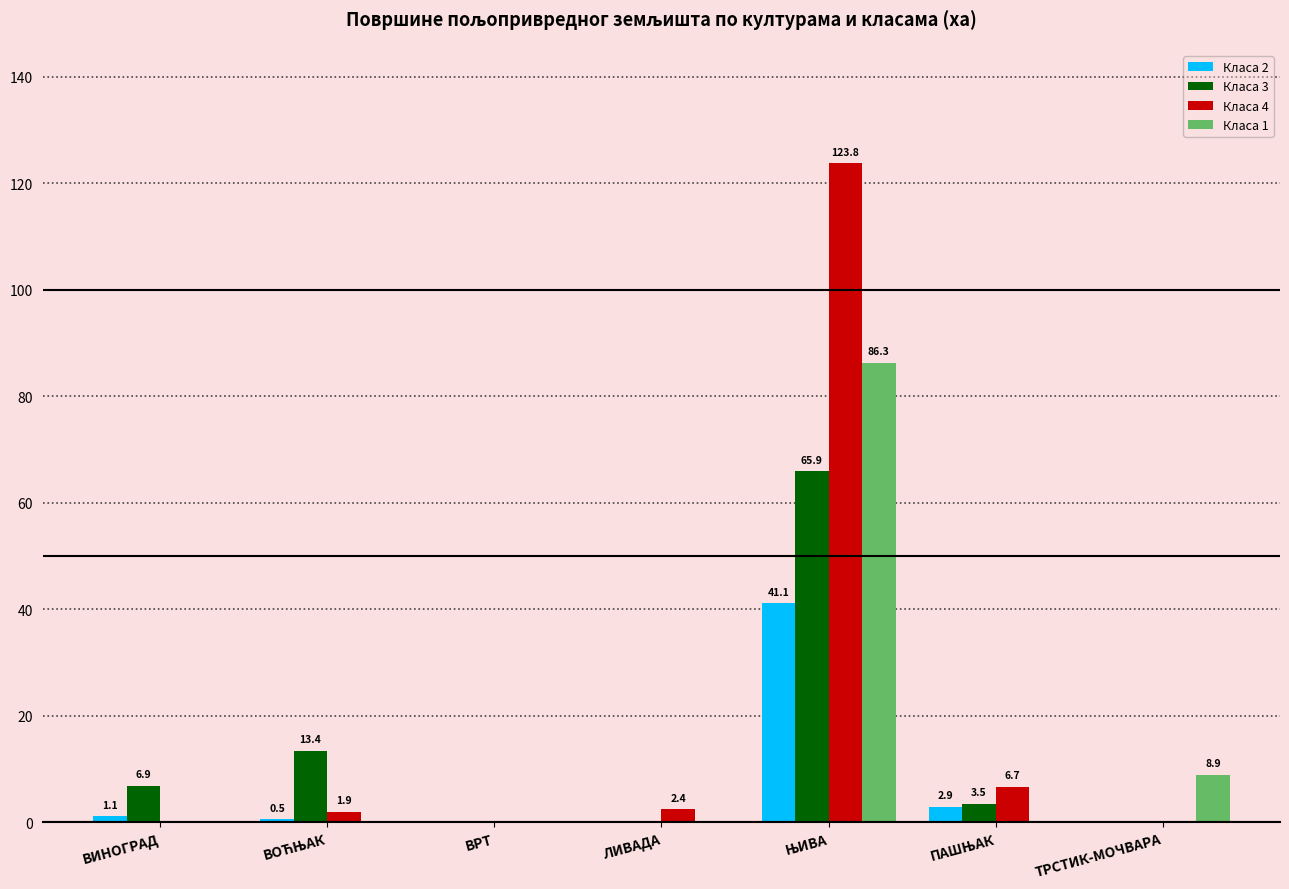

At which label is Класа 1 closest to 43?

ТРСТИК-МОЧВАРА